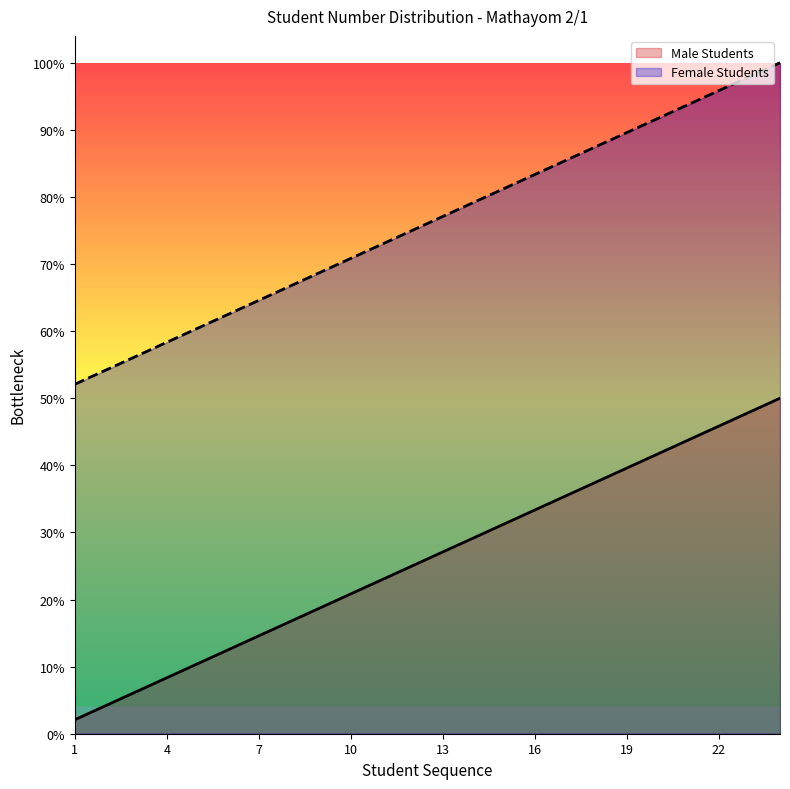

True or false: Male Students and Female Students cross at least once.

False